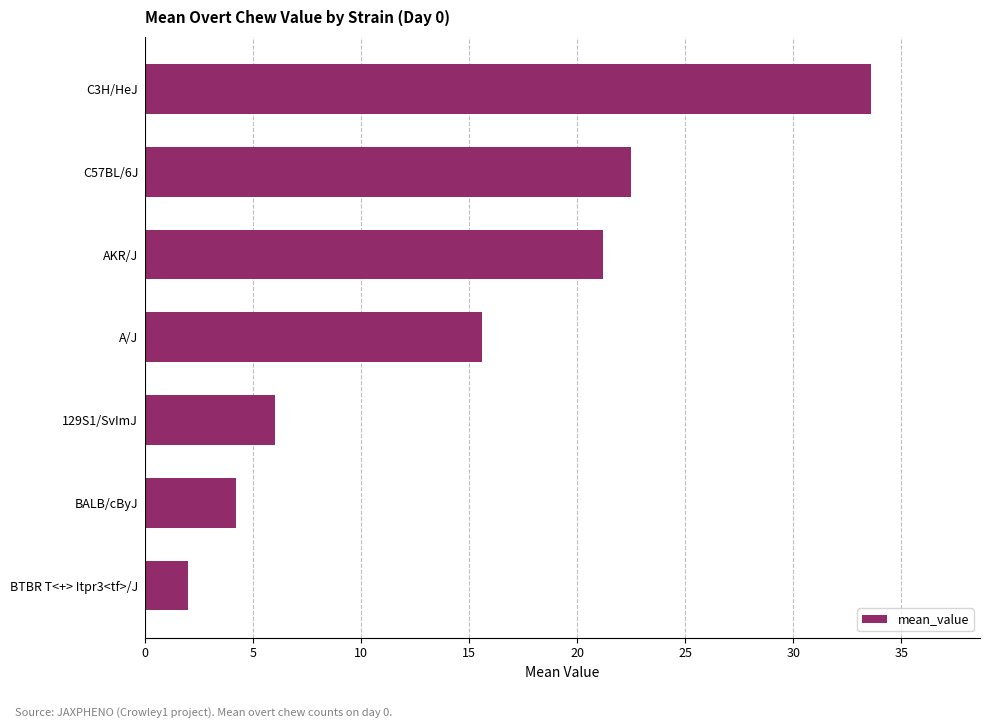

Reading bottom to top, transcribe all the data shown in this chart.

2.0	4.2	6.0	15.6	21.2	22.5	33.6